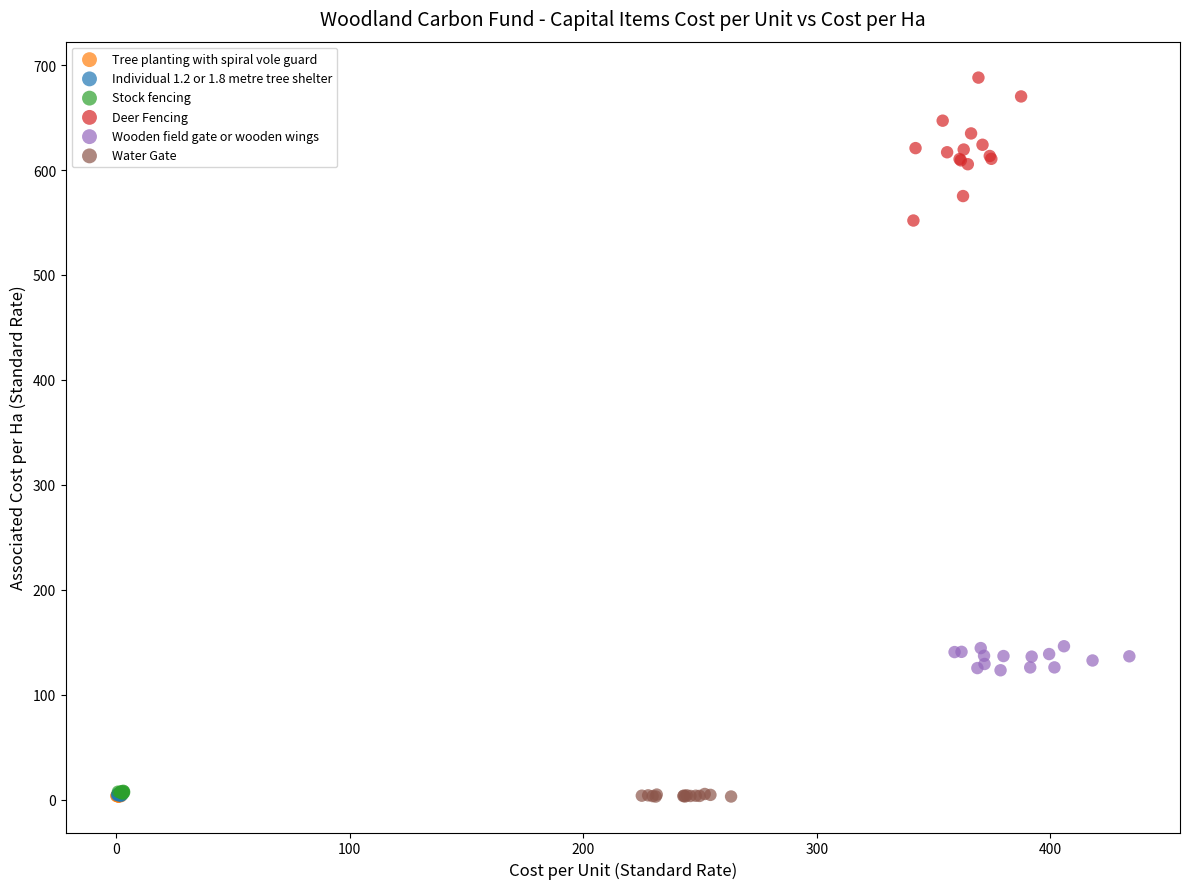

Which series has the largest Y range (max minus min)?

Deer Fencing